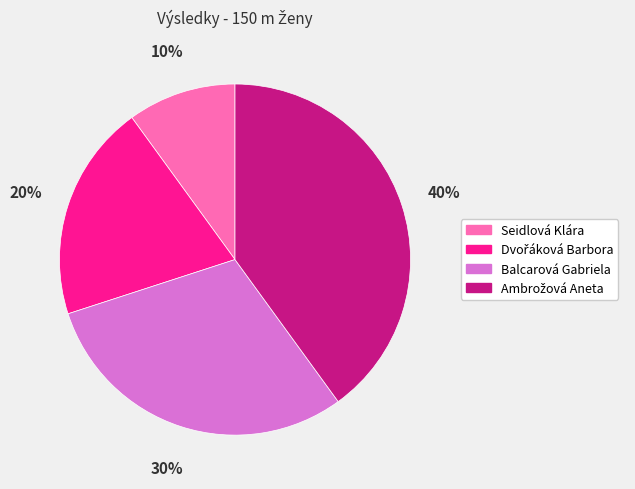

Is there a majority slice in this chart?

No